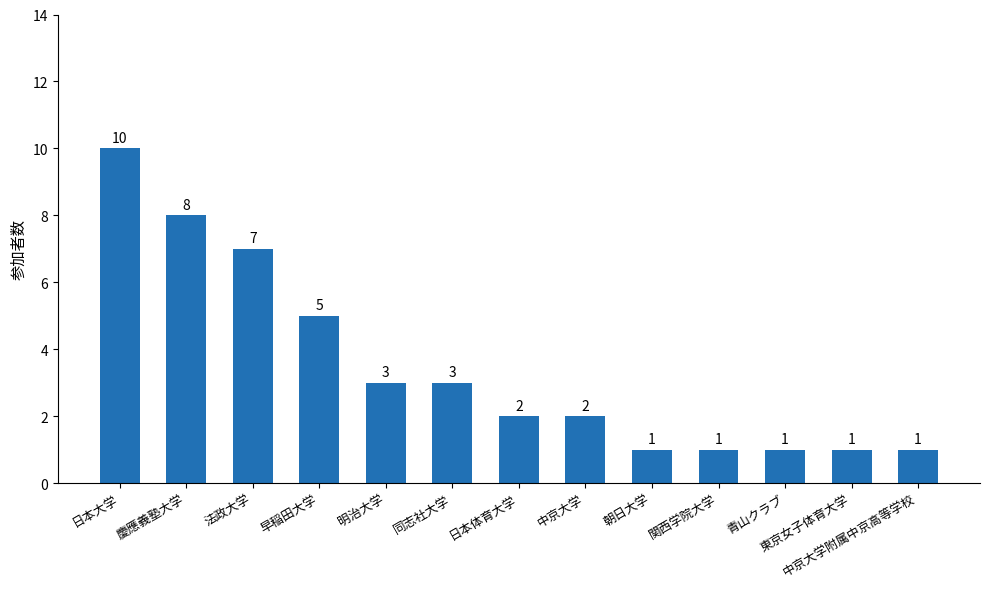

Reading left to right, extract all data points from this chart.

10	8	7	5	3	3	2	2	1	1	1	1	1